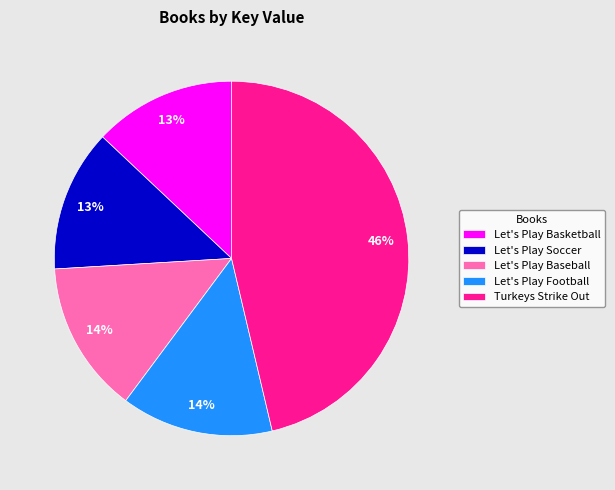

Do Let's Play Soccer and Let's Play Basketball together represent more than half of the pie?

No